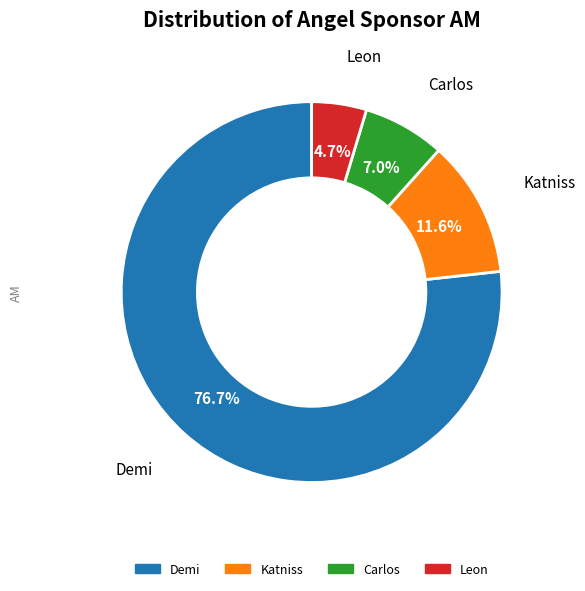

Is there a majority slice in this chart?

Yes